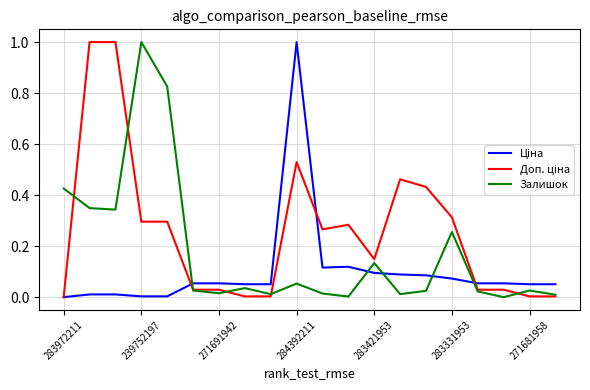

What is the maximum value for Залишок?

1.0